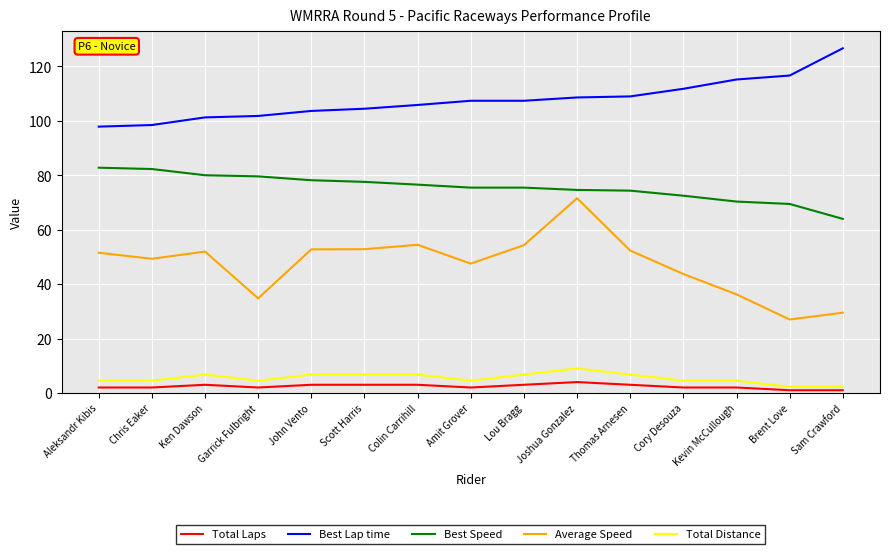

Rank the series by their maximum value, from lowest to highest.

Total Laps, Total Distance, Average Speed, Best Speed, Best Lap time